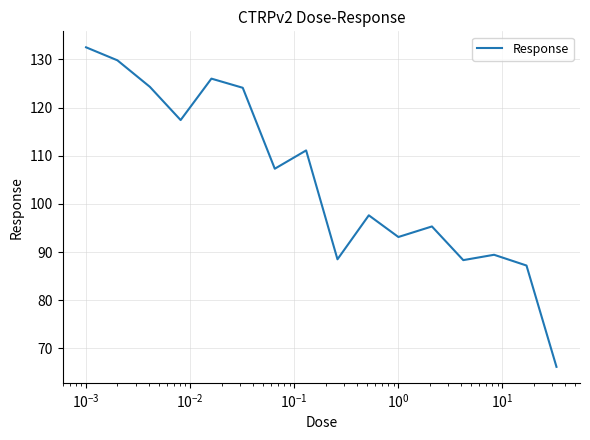

What is the difference between the maximum and minimum values?

66.3